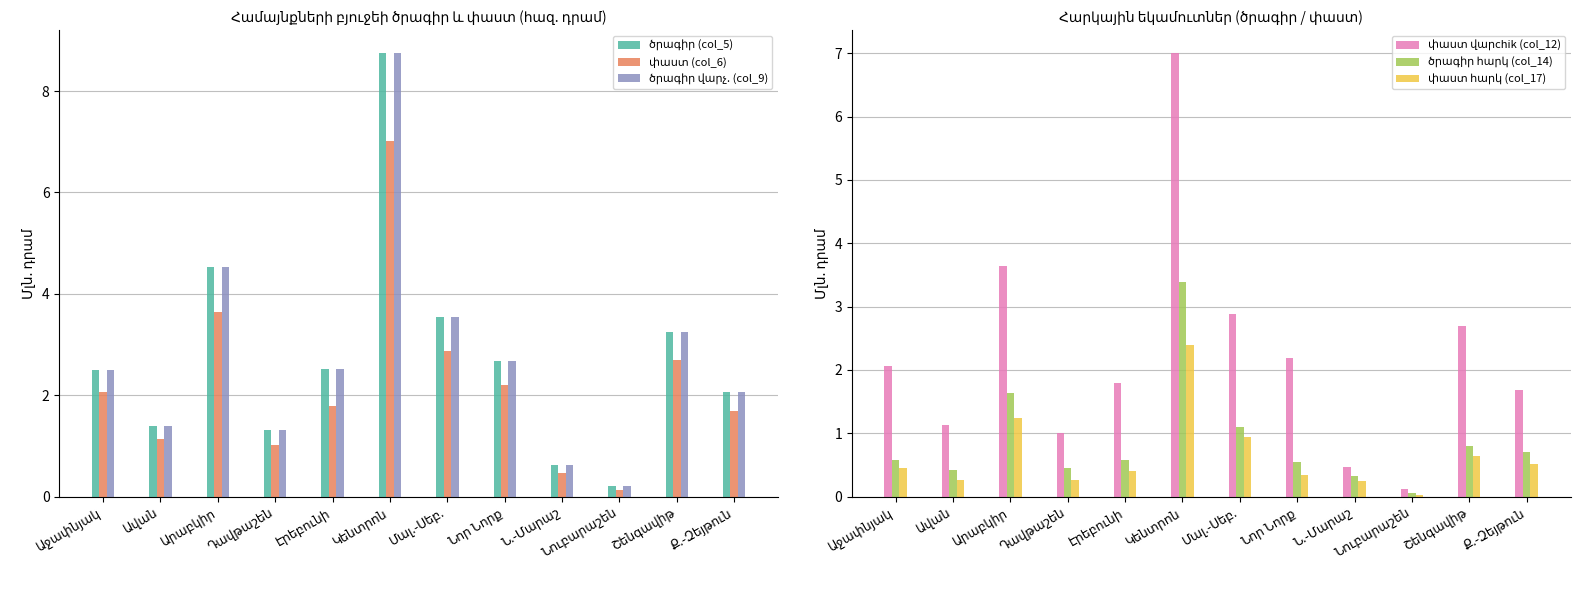

Read the փաստ (col_6) value at Էրեբունի.

1.8